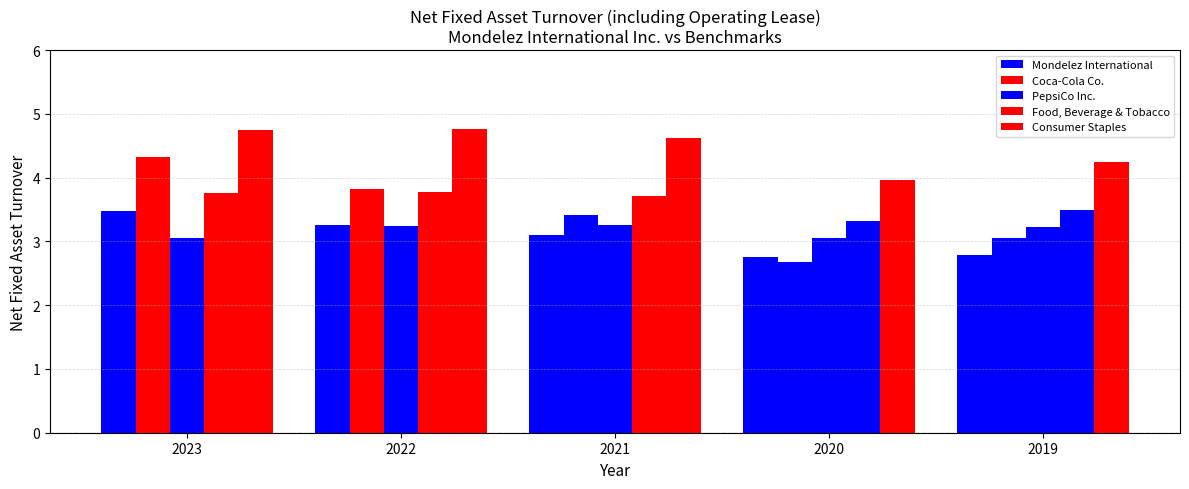

Where does the Consumer Staples series first go above 4?

2023